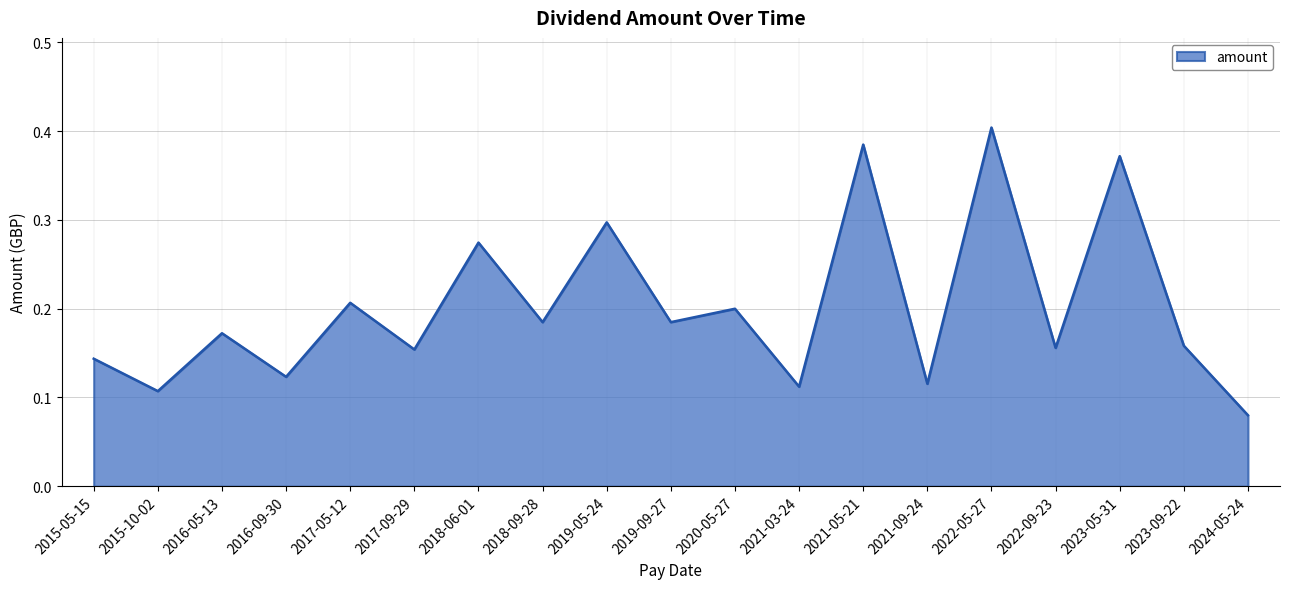

Where is the data nearest to the value 0?

2024-05-24